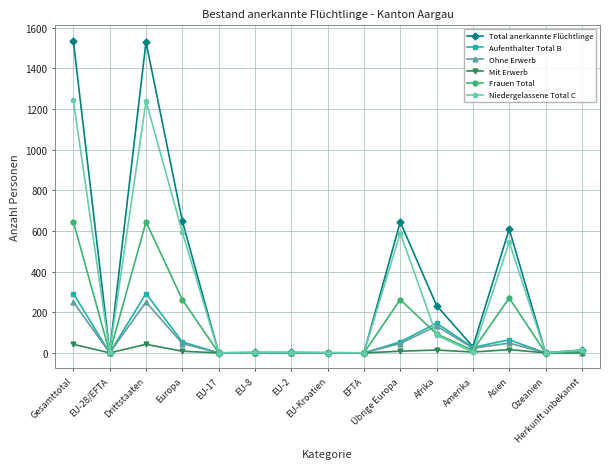

At which label does Frauen Total first exceed 7?

Gesamttotal